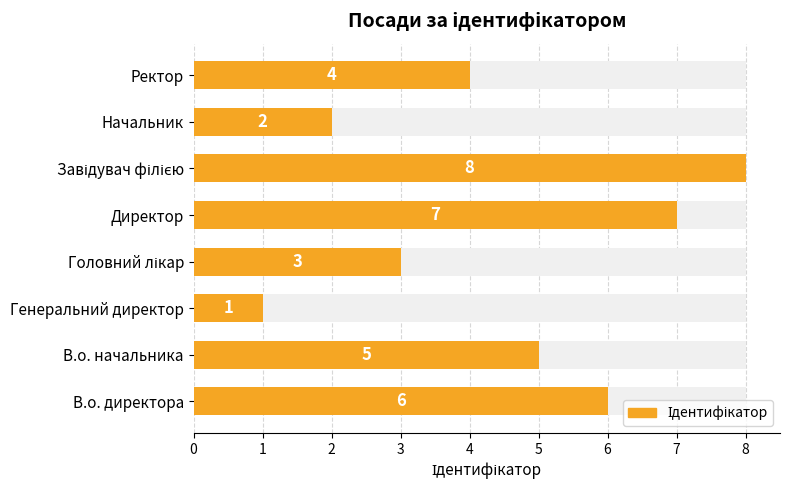

How many bars are there in total?

8